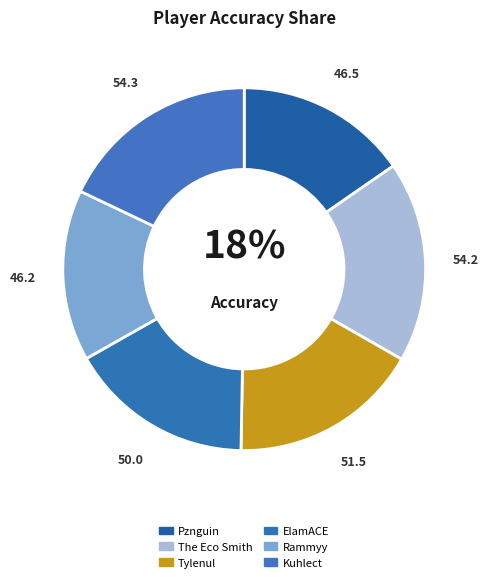

Is there any slice that represents more than half of the pie?

No